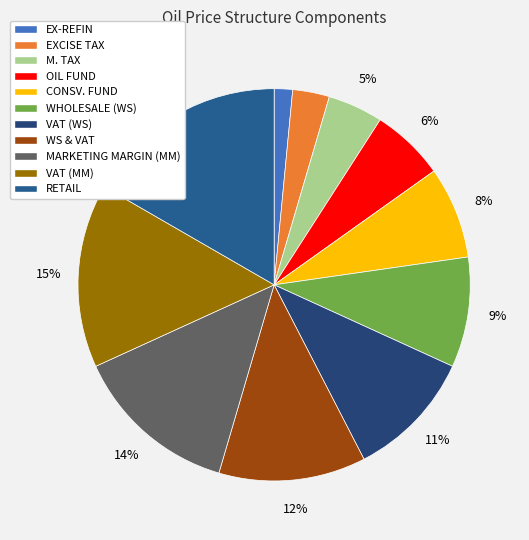

Which category has the biggest portion of the pie?

RETAIL